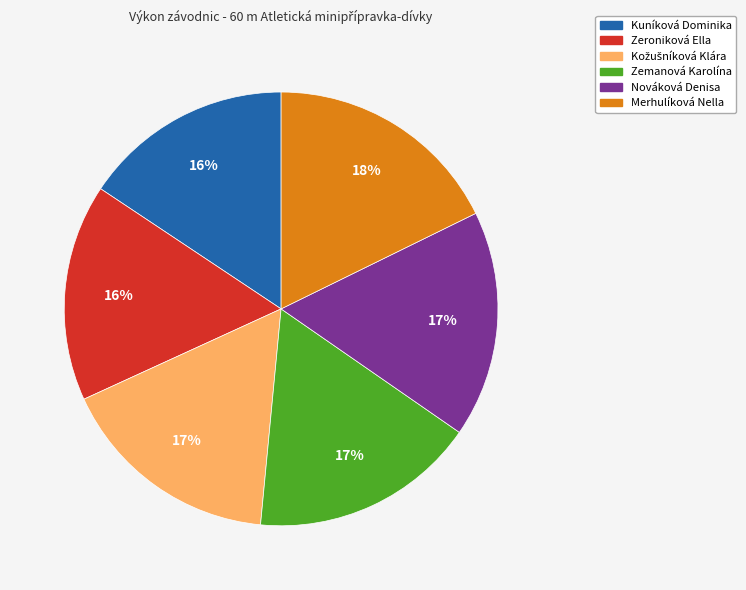

True or false: Zeroniková Ella accounts for 16% of the total.

True